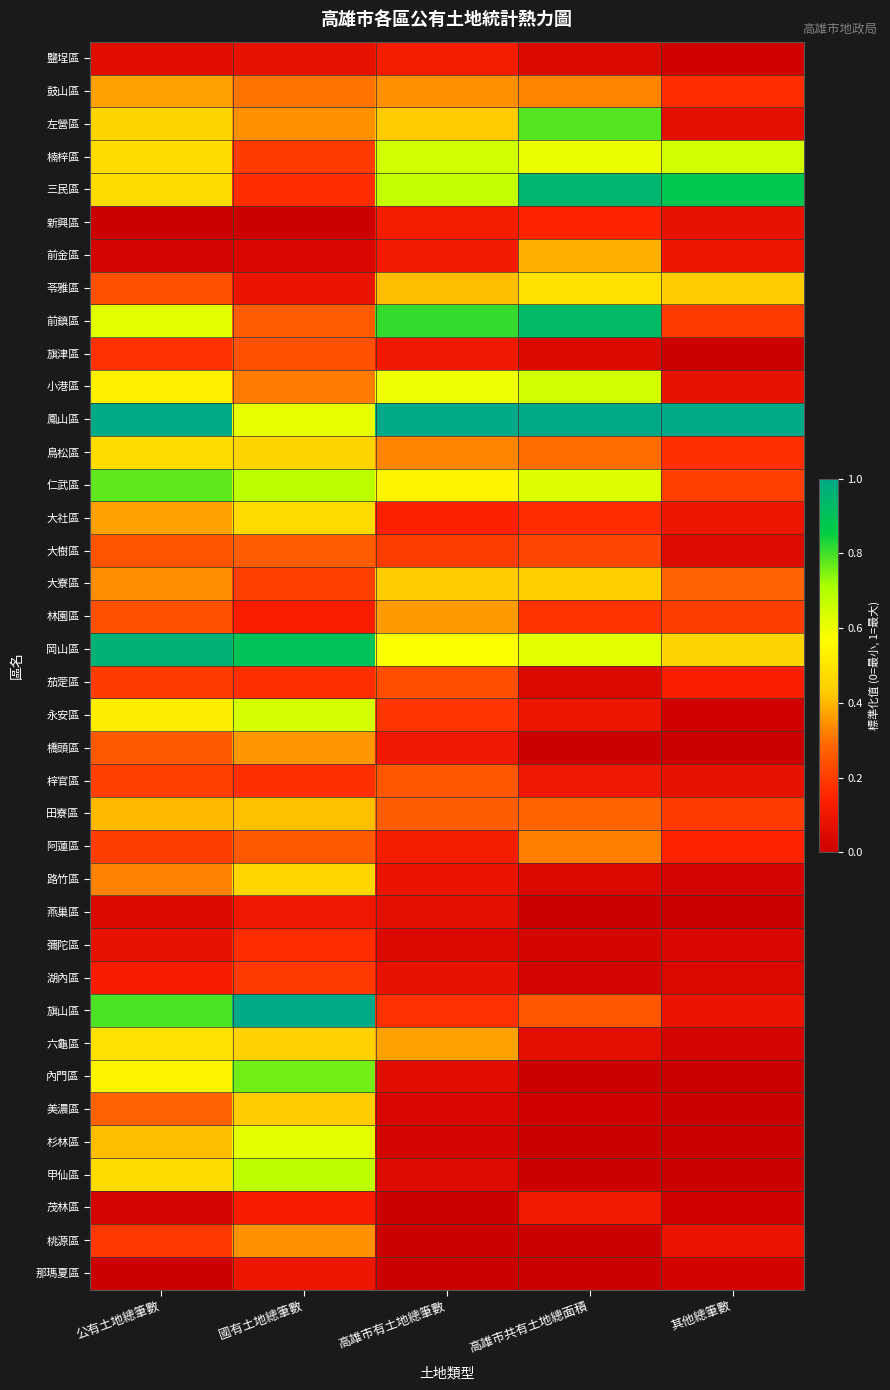

Reading left to right, extract all data points from this chart.

鹽埕區: 公有土地總筆數=0.1	國有土地總筆數=0.1	高雄市有土地總筆數=0.1	高雄市共有土地總面積=0.0	其他總筆數=0.0
鼓山區: 公有土地總筆數=0.4	國有土地總筆數=0.3	高雄市有土地總筆數=0.3	高雄市共有土地總面積=0.3	其他總筆數=0.2
左營區: 公有土地總筆數=0.5	國有土地總筆數=0.3	高雄市有土地總筆數=0.4	高雄市共有土地總面積=0.8	其他總筆數=0.1
楠梓區: 公有土地總筆數=0.5	國有土地總筆數=0.2	高雄市有土地總筆數=0.7	高雄市共有土地總面積=0.6	其他總筆數=0.6
三民區: 公有土地總筆數=0.5	國有土地總筆數=0.2	高雄市有土地總筆數=0.7	高雄市共有土地總面積=0.9	其他總筆數=0.9
新興區: 公有土地總筆數=0.0	國有土地總筆數=0.0	高雄市有土地總筆數=0.1	高雄市共有土地總面積=0.1	其他總筆數=0.1
前金區: 公有土地總筆數=0.0	國有土地總筆數=0.0	高雄市有土地總筆數=0.1	高雄市共有土地總面積=0.4	其他總筆數=0.1
苓雅區: 公有土地總筆數=0.2	國有土地總筆數=0.1	高雄市有土地總筆數=0.4	高雄市共有土地總面積=0.5	其他總筆數=0.4
前鎮區: 公有土地總筆數=0.6	國有土地總筆數=0.3	高雄市有土地總筆數=0.8	高雄市共有土地總面積=0.9	其他總筆數=0.2
旗津區: 公有土地總筆數=0.2	國有土地總筆數=0.2	高雄市有土地總筆數=0.1	高雄市共有土地總面積=0.0	其他總筆數=0.0
小港區: 公有土地總筆數=0.5	國有土地總筆數=0.3	高雄市有土地總筆數=0.6	高雄市共有土地總面積=0.6	其他總筆數=0.1
鳳山區: 公有土地總筆數=1.0	國有土地總筆數=0.6	高雄市有土地總筆數=1.0	高雄市共有土地總面積=1.0	其他總筆數=1.0
鳥松區: 公有土地總筆數=0.5	國有土地總筆數=0.5	高雄市有土地總筆數=0.3	高雄市共有土地總面積=0.3	其他總筆數=0.2
仁武區: 公有土地總筆數=0.8	國有土地總筆數=0.7	高雄市有土地總筆數=0.5	高雄市共有土地總面積=0.6	其他總筆數=0.2
大社區: 公有土地總筆數=0.4	國有土地總筆數=0.5	高雄市有土地總筆數=0.1	高雄市共有土地總面積=0.2	其他總筆數=0.1
大樹區: 公有土地總筆數=0.2	國有土地總筆數=0.3	高雄市有土地總筆數=0.2	高雄市共有土地總面積=0.2	其他總筆數=0.0
大寮區: 公有土地總筆數=0.3	國有土地總筆數=0.2	高雄市有土地總筆數=0.4	高雄市共有土地總面積=0.4	其他總筆數=0.3
林園區: 公有土地總筆數=0.2	國有土地總筆數=0.1	高雄市有土地總筆數=0.4	高雄市共有土地總面積=0.2	其他總筆數=0.2
岡山區: 公有土地總筆數=1.0	國有土地總筆數=0.9	高雄市有土地總筆數=0.6	高雄市共有土地總面積=0.6	其他總筆數=0.4
茄萣區: 公有土地總筆數=0.2	國有土地總筆數=0.2	高雄市有土地總筆數=0.2	高雄市共有土地總面積=0.0	其他總筆數=0.1
永安區: 公有土地總筆數=0.5	國有土地總筆數=0.6	高雄市有土地總筆數=0.2	高雄市共有土地總面積=0.1	其他總筆數=0.0
橋頭區: 公有土地總筆數=0.3	國有土地總筆數=0.4	高雄市有土地總筆數=0.1	高雄市共有土地總面積=0.0	其他總筆數=0.0
梓官區: 公有土地總筆數=0.2	國有土地總筆數=0.2	高雄市有土地總筆數=0.3	高雄市共有土地總面積=0.1	其他總筆數=0.1
田寮區: 公有土地總筆數=0.4	國有土地總筆數=0.4	高雄市有土地總筆數=0.3	高雄市共有土地總面積=0.3	其他總筆數=0.2
阿蓮區: 公有土地總筆數=0.2	國有土地總筆數=0.3	高雄市有土地總筆數=0.1	高雄市共有土地總面積=0.3	其他總筆數=0.1
路竹區: 公有土地總筆數=0.3	國有土地總筆數=0.5	高雄市有土地總筆數=0.1	高雄市共有土地總面積=0.0	其他總筆數=0.0
燕巢區: 公有土地總筆數=0.0	國有土地總筆數=0.1	高雄市有土地總筆數=0.1	高雄市共有土地總面積=0.0	其他總筆數=0.0
彌陀區: 公有土地總筆數=0.1	國有土地總筆數=0.2	高雄市有土地總筆數=0.0	高雄市共有土地總面積=0.0	其他總筆數=0.0
湖內區: 公有土地總筆數=0.1	國有土地總筆數=0.2	高雄市有土地總筆數=0.1	高雄市共有土地總面積=0.0	其他總筆數=0.0
旗山區: 公有土地總筆數=0.8	國有土地總筆數=1.0	高雄市有土地總筆數=0.2	高雄市共有土地總面積=0.3	其他總筆數=0.1
六龜區: 公有土地總筆數=0.5	國有土地總筆數=0.4	高雄市有土地總筆數=0.4	高雄市共有土地總面積=0.1	其他總筆數=0.0
內門區: 公有土地總筆數=0.5	國有土地總筆數=0.8	高雄市有土地總筆數=0.1	高雄市共有土地總面積=0.0	其他總筆數=0.0
美濃區: 公有土地總筆數=0.3	國有土地總筆數=0.4	高雄市有土地總筆數=0.0	高雄市共有土地總面積=0.0	其他總筆數=0.0
杉林區: 公有土地總筆數=0.4	國有土地總筆數=0.6	高雄市有土地總筆數=0.0	高雄市共有土地總面積=0.0	其他總筆數=0.0
甲仙區: 公有土地總筆數=0.5	國有土地總筆數=0.7	高雄市有土地總筆數=0.1	高雄市共有土地總面積=0.0	其他總筆數=0.0
茂林區: 公有土地總筆數=0.0	國有土地總筆數=0.1	高雄市有土地總筆數=0.0	高雄市共有土地總面積=0.1	其他總筆數=0.0
桃源區: 公有土地總筆數=0.2	國有土地總筆數=0.3	高雄市有土地總筆數=0.0	高雄市共有土地總面積=0.0	其他總筆數=0.1
那瑪夏區: 公有土地總筆數=0.0	國有土地總筆數=0.1	高雄市有土地總筆數=0.0	高雄市共有土地總面積=0.0	其他總筆數=0.0